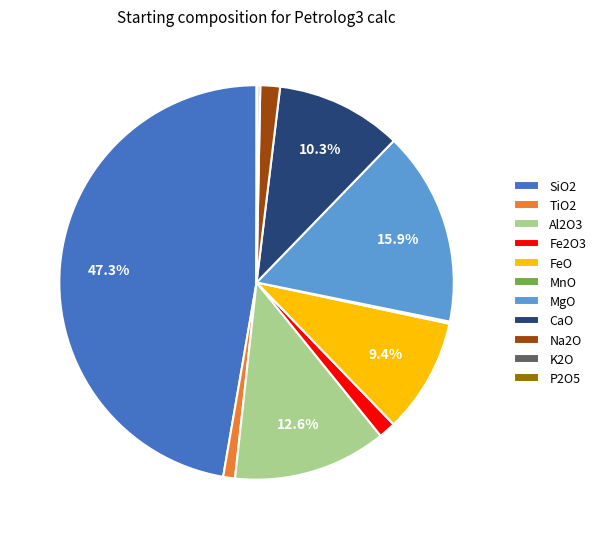

Which category has the biggest portion of the pie?

SiO2